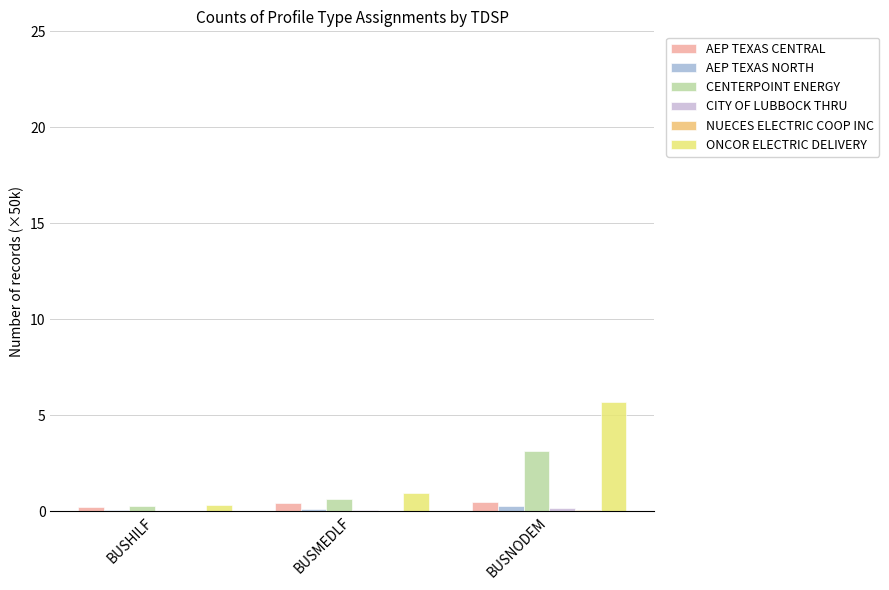

At which category is the sum across all series the highest?

BUSNODEM